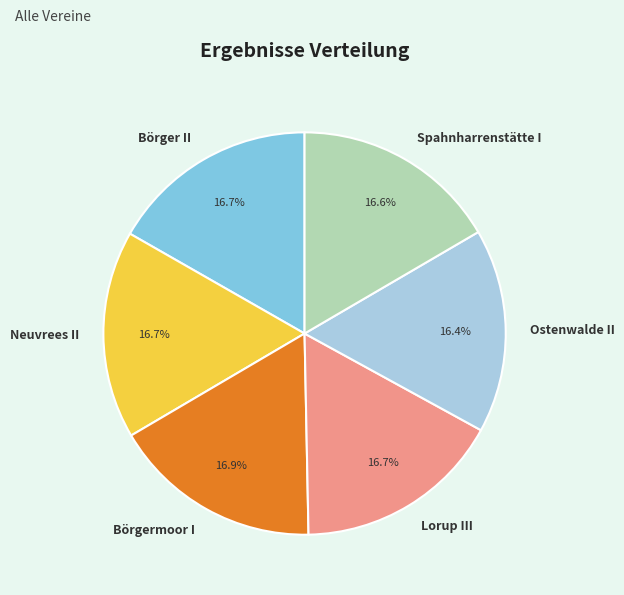

Do Ostenwalde II and Börger II together represent more than half of the pie?

No